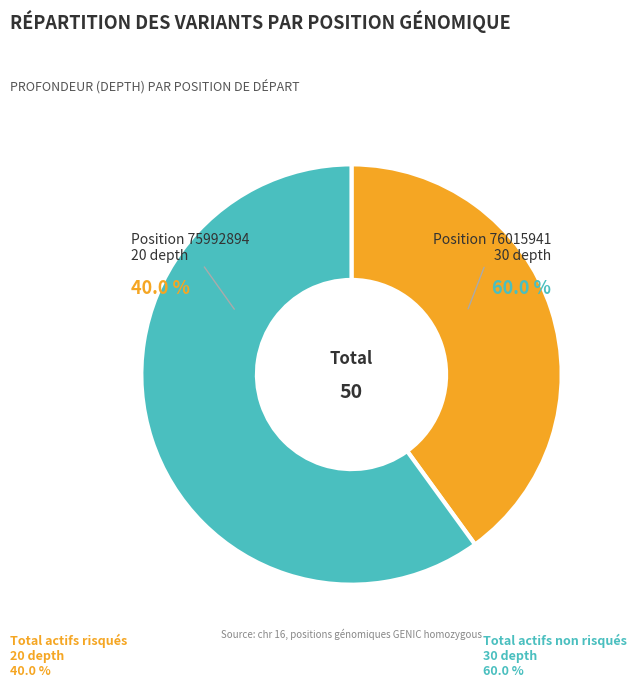

To the nearest percent, what percentage of the pie is 75992894?

40%